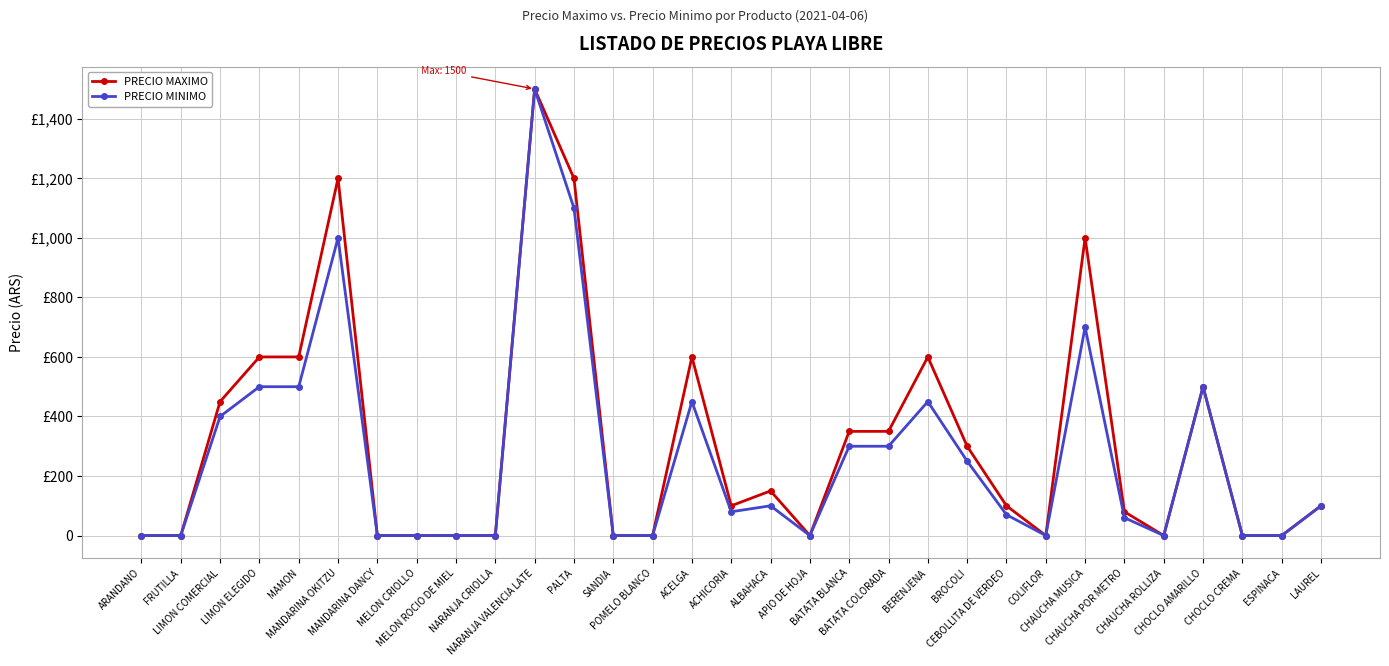

How many interior local peaks does the PRECIO MINIMO series have?

7